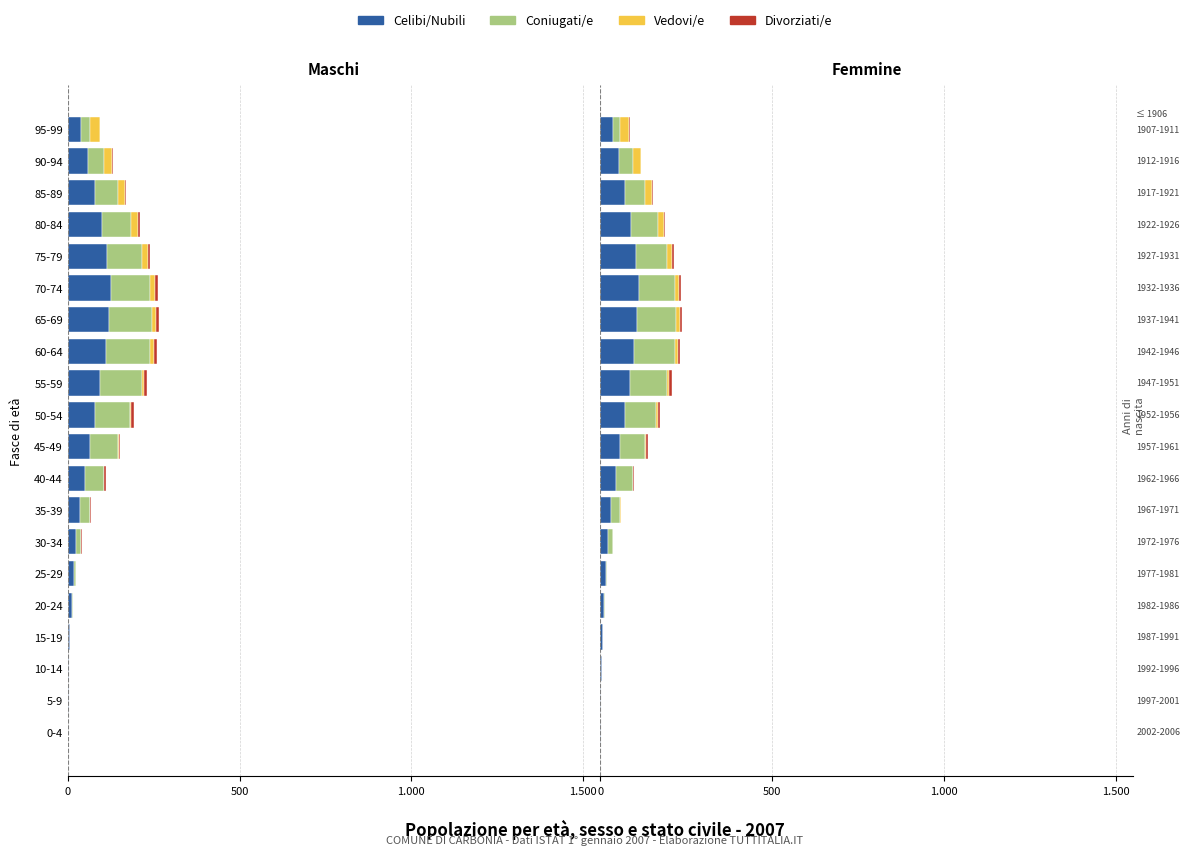

What is the difference between the maximum and minimum values in the Celibi/Nubili series?

110.7